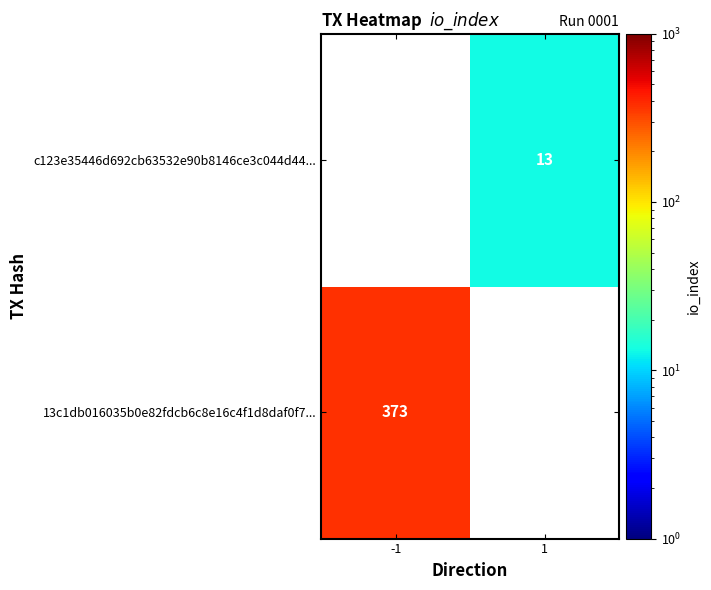

True or false: c123e35446d692cb63532e90b8146ce3c044d44... has a value of 13 at 1.

True